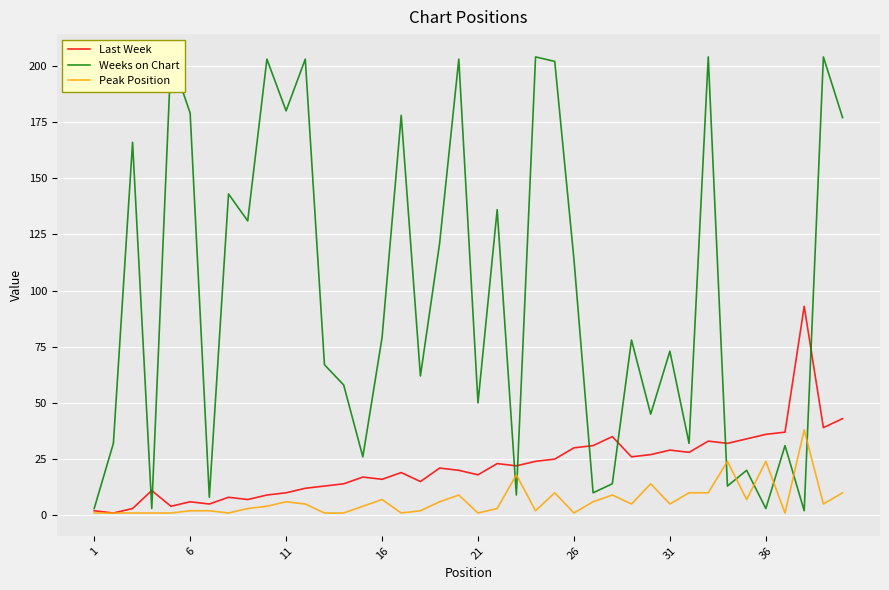

What are all the series names shown in the legend?

Last Week, Weeks on Chart, Peak Position